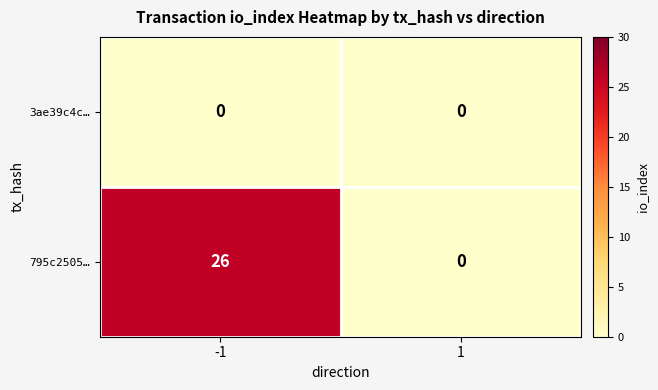

Rank the series by their maximum value, from lowest to highest.

3ae39c4c…, 795c2505…